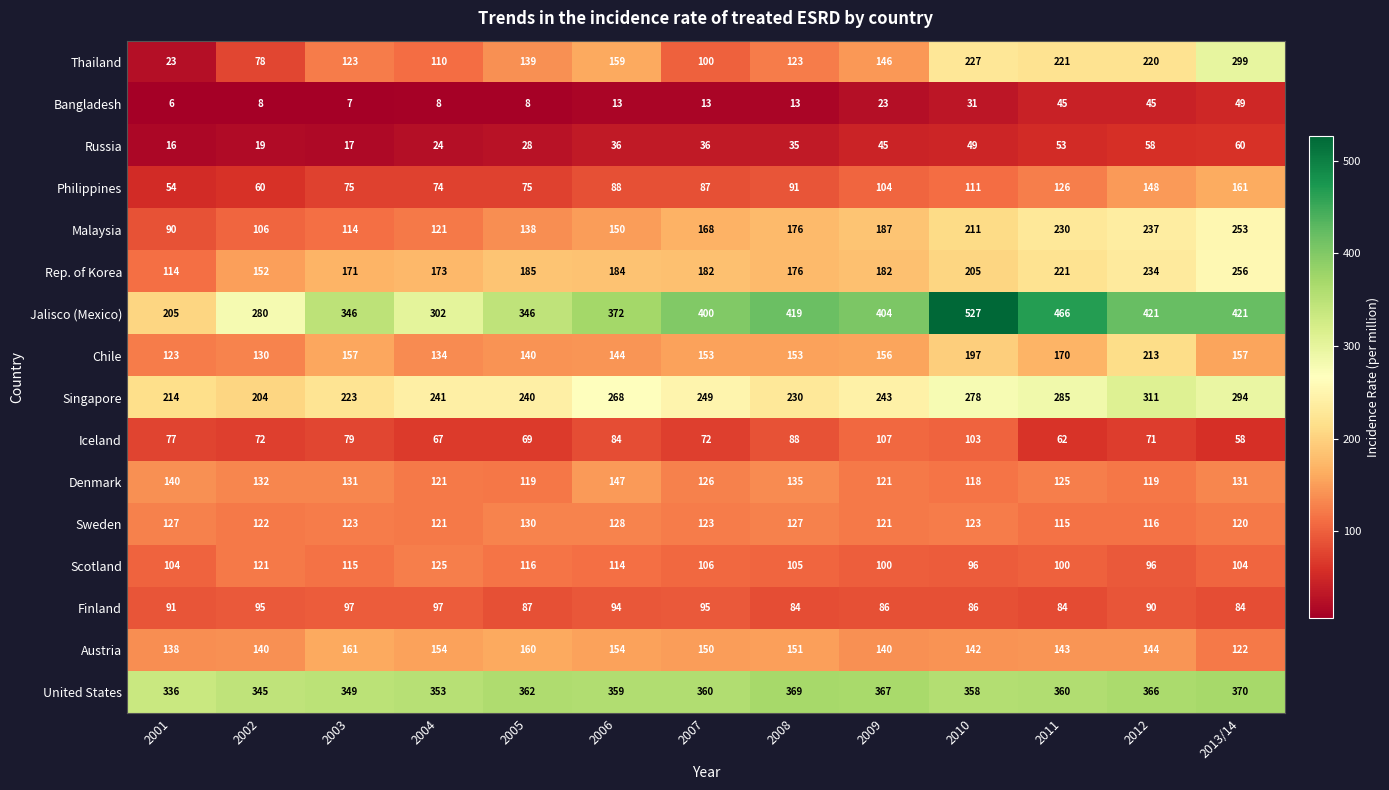

True or false: Singapore has a value of 223 at 2003.

True